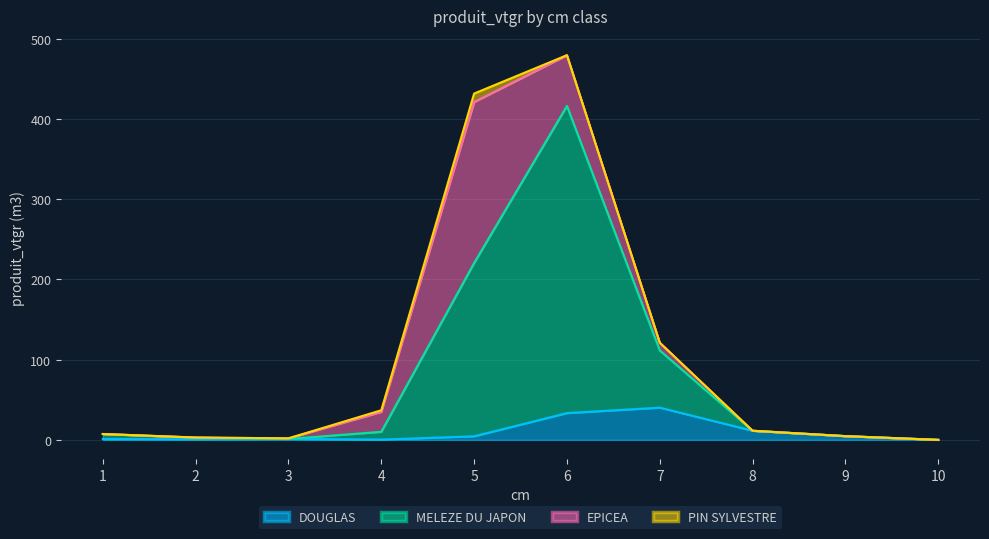

What is the total value across all series at 7?

121.1